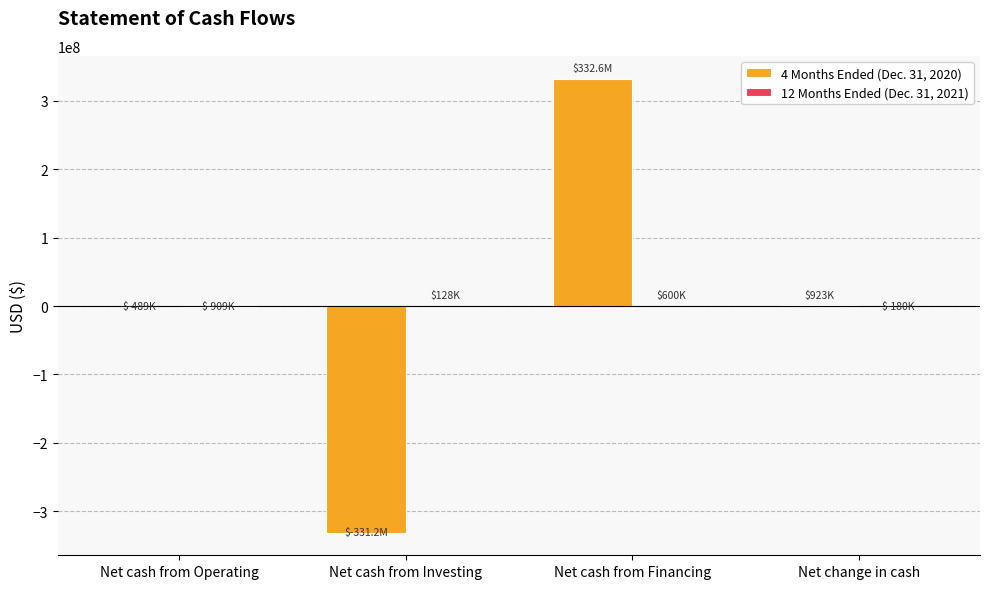

What is the sum of the 4 Months Ended (Dec. 31, 2020) values at Net cash from Investing and Net cash from Operating?

-331689334